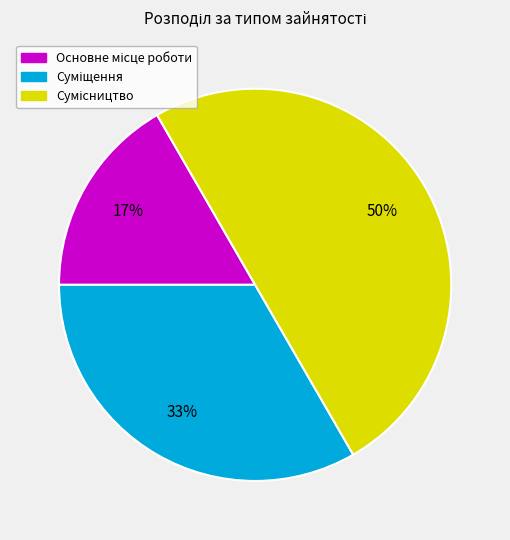

To the nearest percent, what is the difference between the largest and smallest slice percentages?

33%